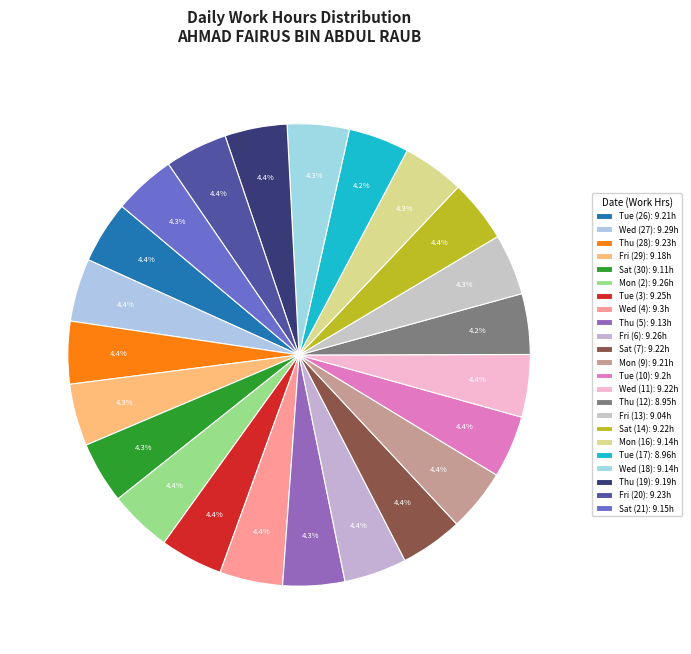

Does Mon (16) account for over 50% of the chart?

No